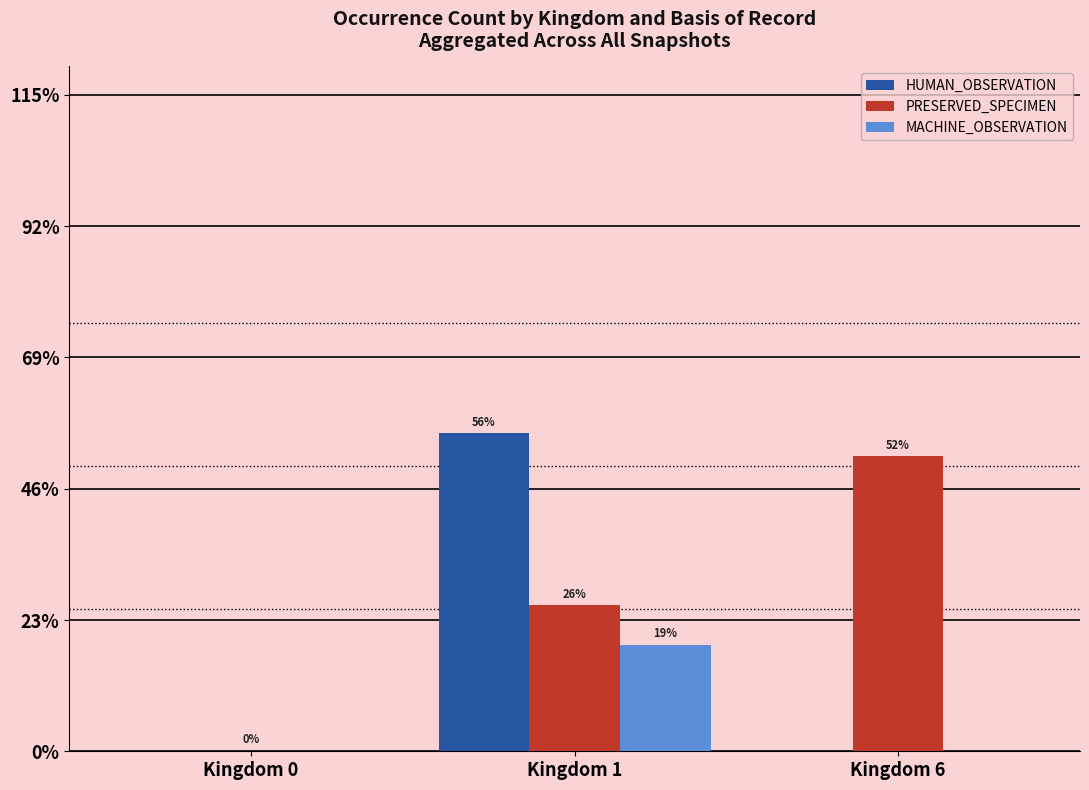

Reading right to left, transcribe all the data shown in this chart.

HUMAN_OBSERVATION: 0	28004	0
PRESERVED_SPECIMEN: 25961	12860	57
MACHINE_OBSERVATION: 0	9391	0